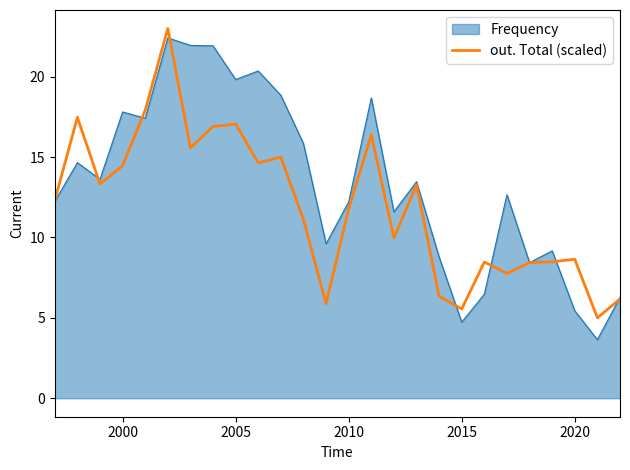

Does the chart display data point markers on the line(s)?

No